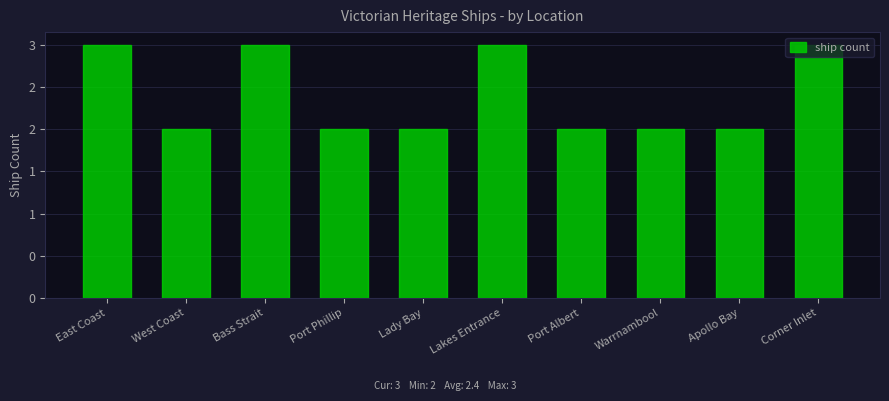

What is the smallest value displayed?

2